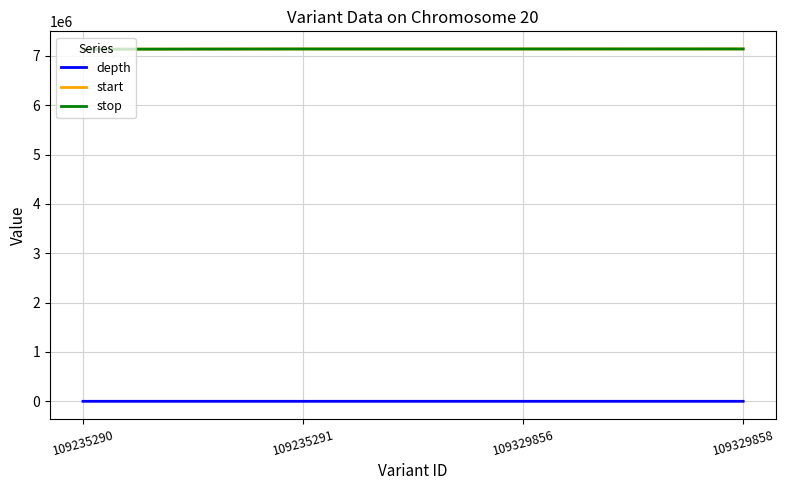

Is it true that stop equals 9656752 at 109235291?

False